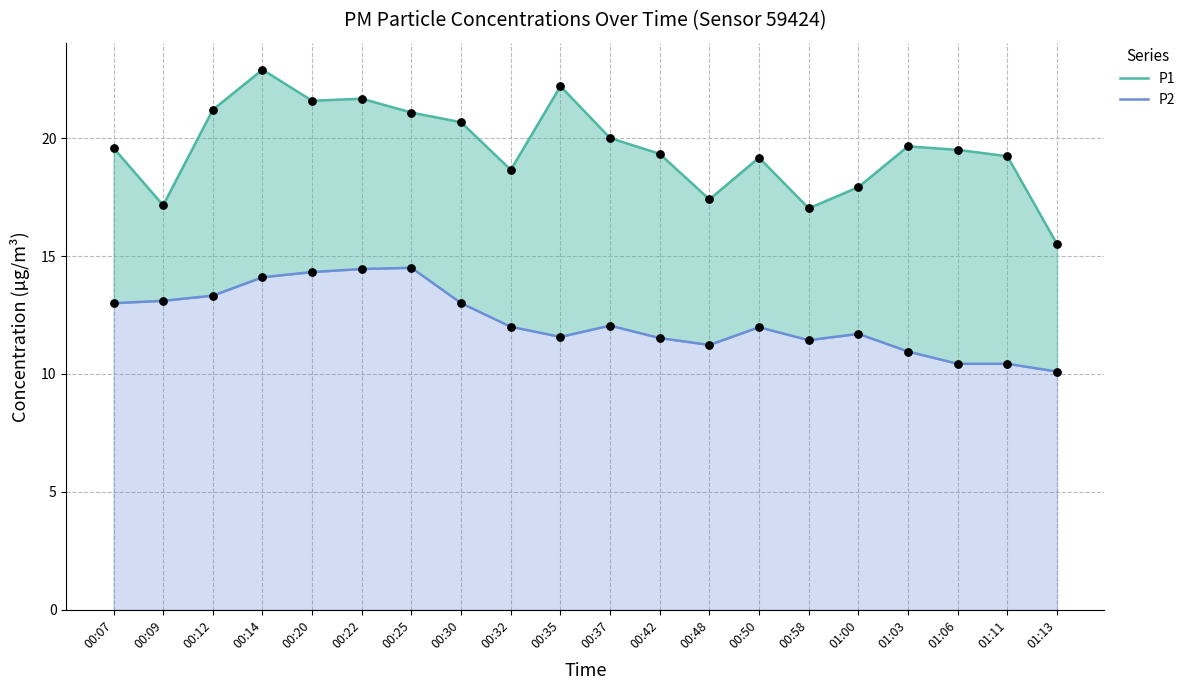

Is the value of P2 at 00:22 greater than the value of P1 at 00:12?

No